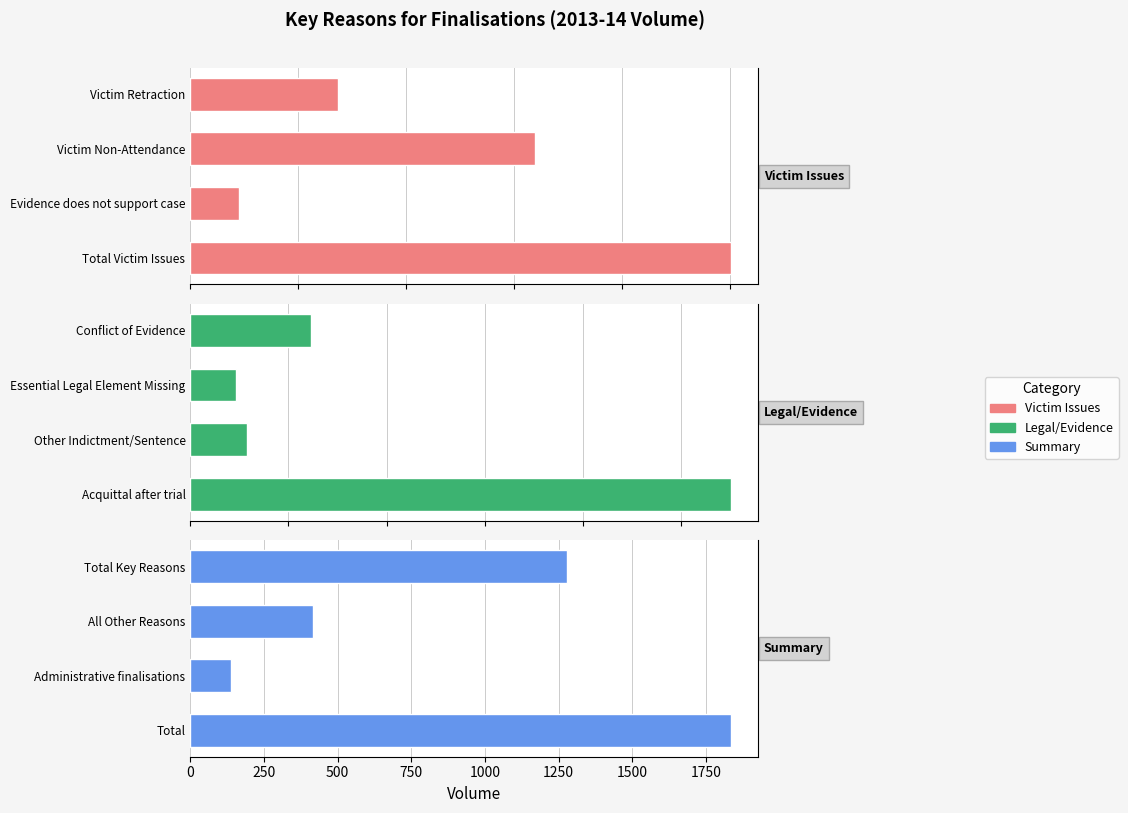

What are all the series names shown in the legend?

Victim Issues, Legal/Evidence, Summary